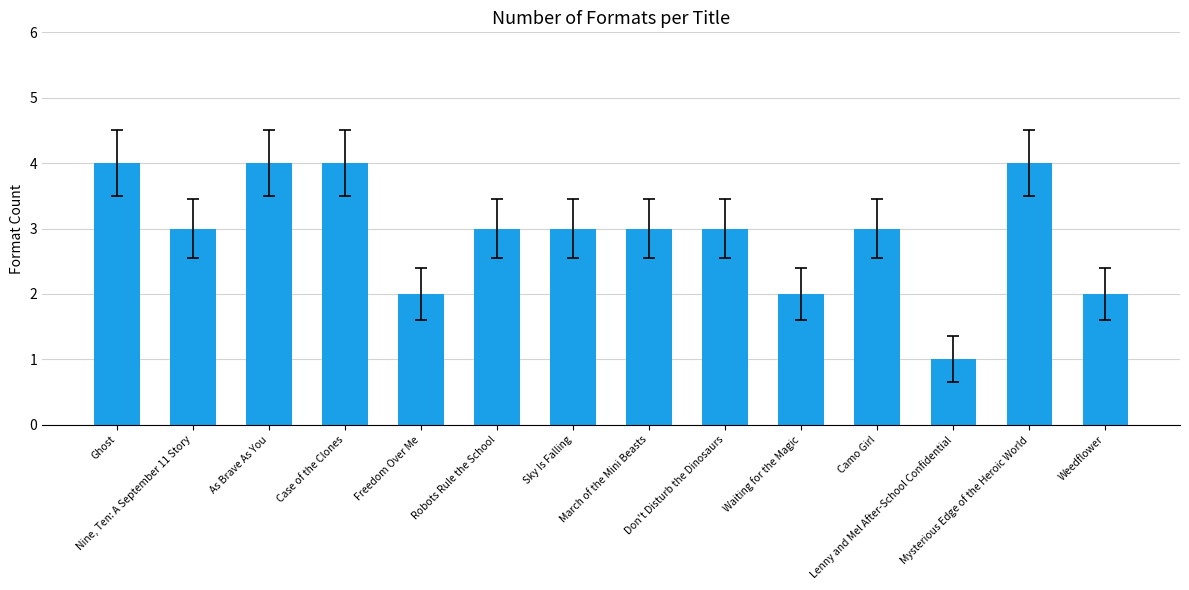

How many data points does each series have?

14